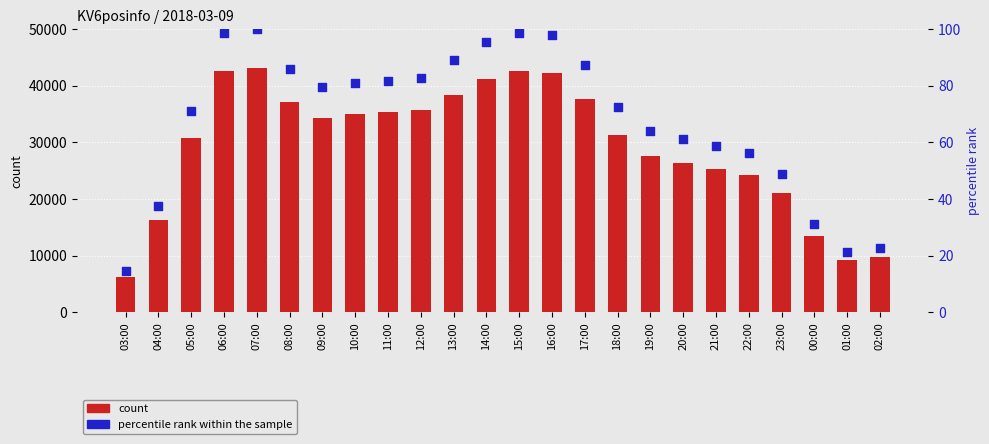

Which series has the largest total across all categories?

count